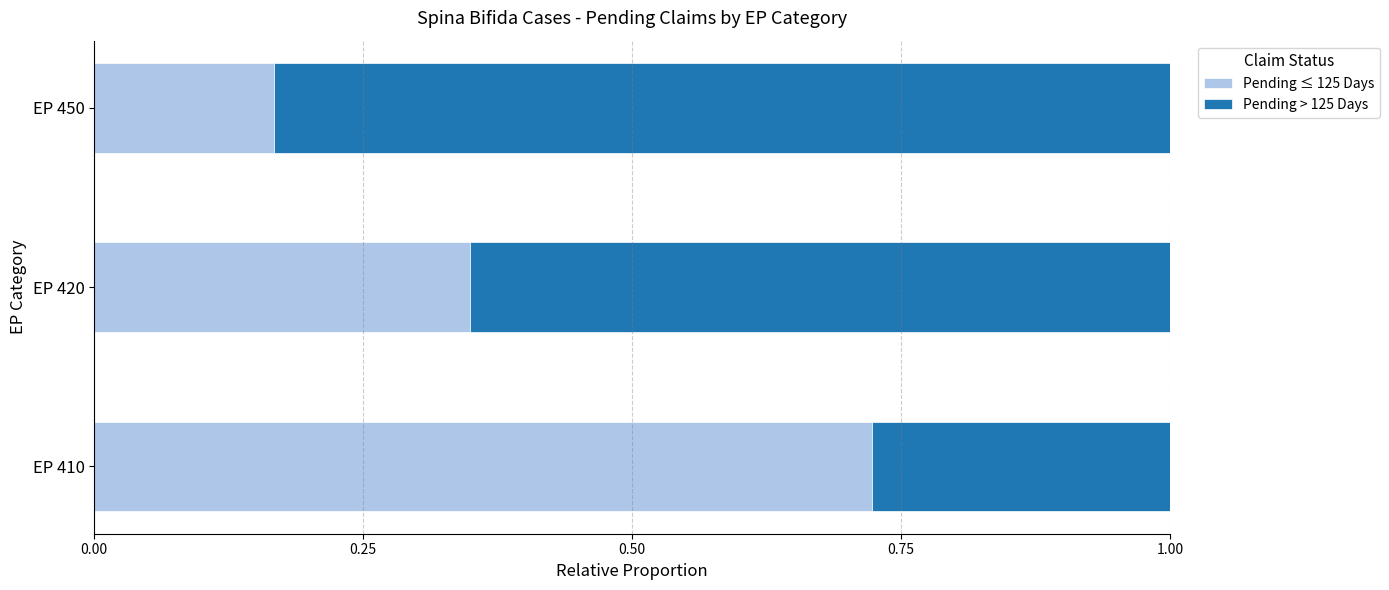

What is the total value across all series at EP 450?

1.0